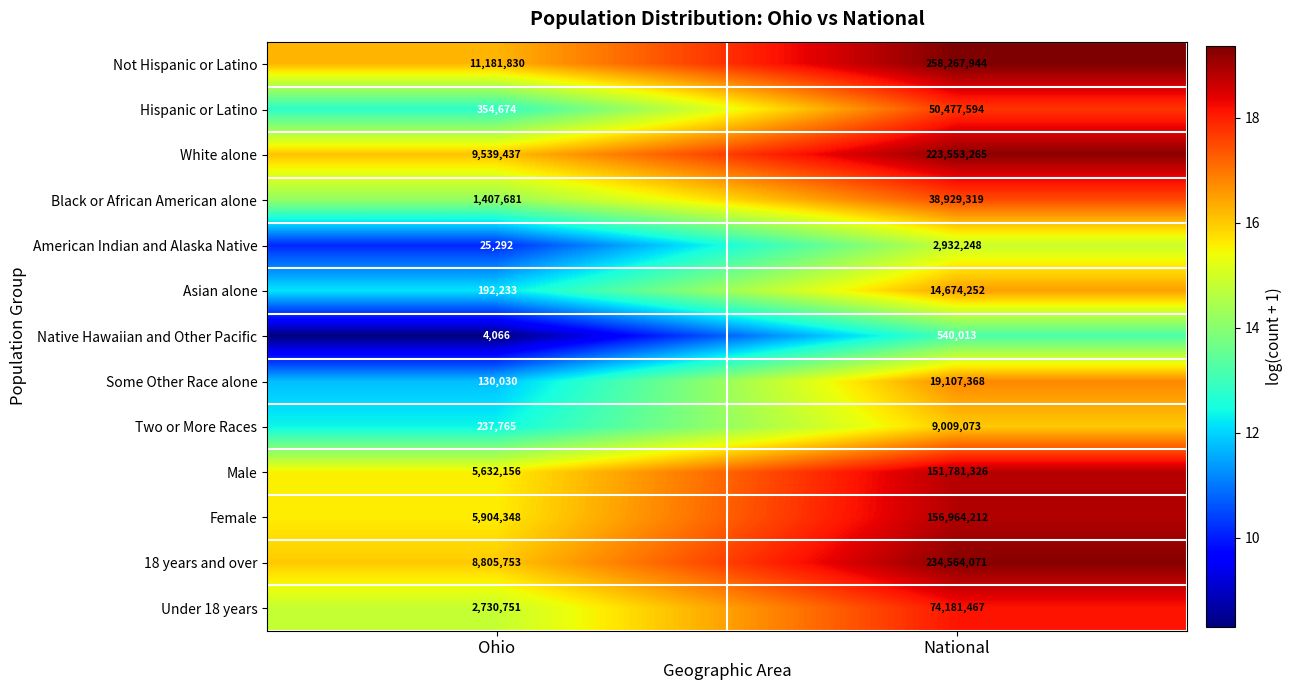

What is the difference between the maximum and minimum values in the Asian alone series?

14482019